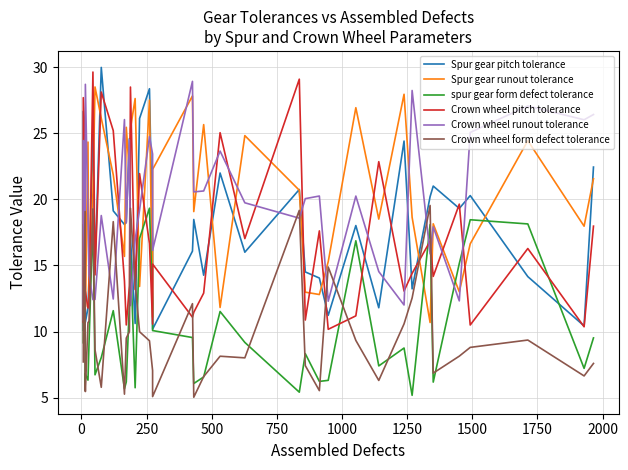

Which series has the largest total across all categories?

Spur gear runout tolerance